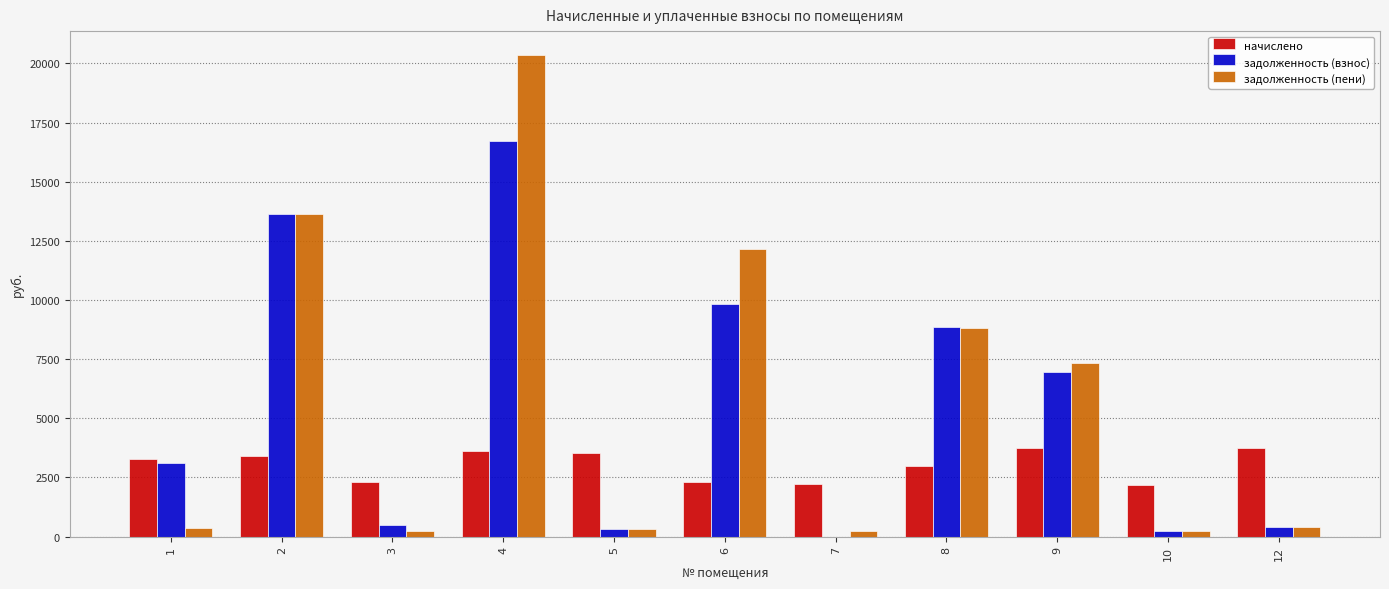

What is the maximum value shown in the chart?

20349.1